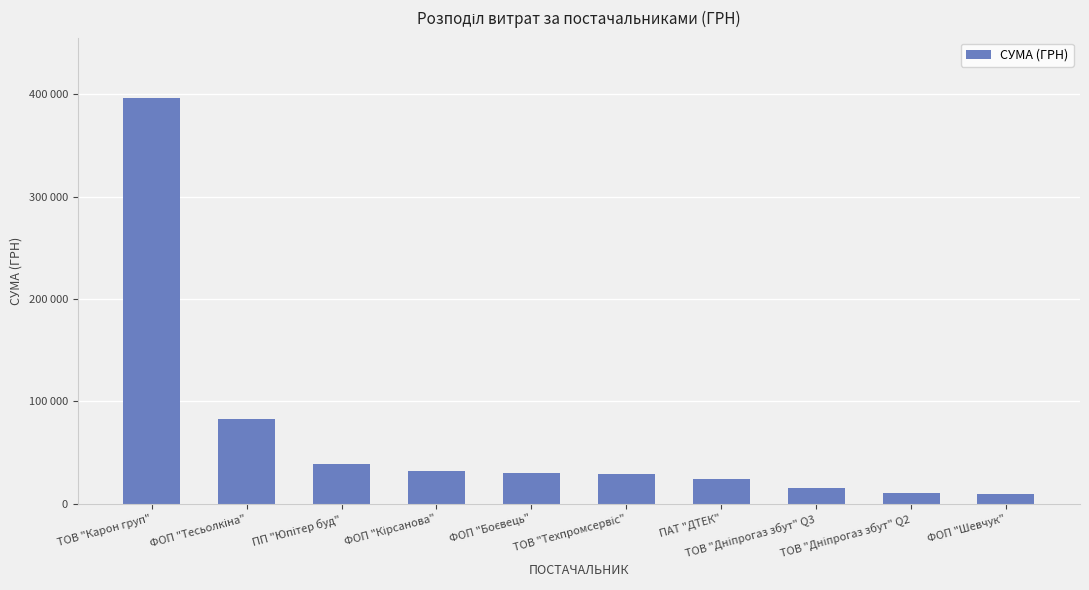

Rank the categories by value from highest to lowest.

ТОВ "Карон груп", ФОП "Тесьолкіна", ПП "Юпітер буд", ФОП "Кірсанова", ФОП "Боєвець", ТОВ "Техпромсервіс", ПАТ "ДТЕК", ТОВ "Дніпрогаз збут" Q3, ТОВ "Дніпрогаз збут" Q2, ФОП "Шевчук"